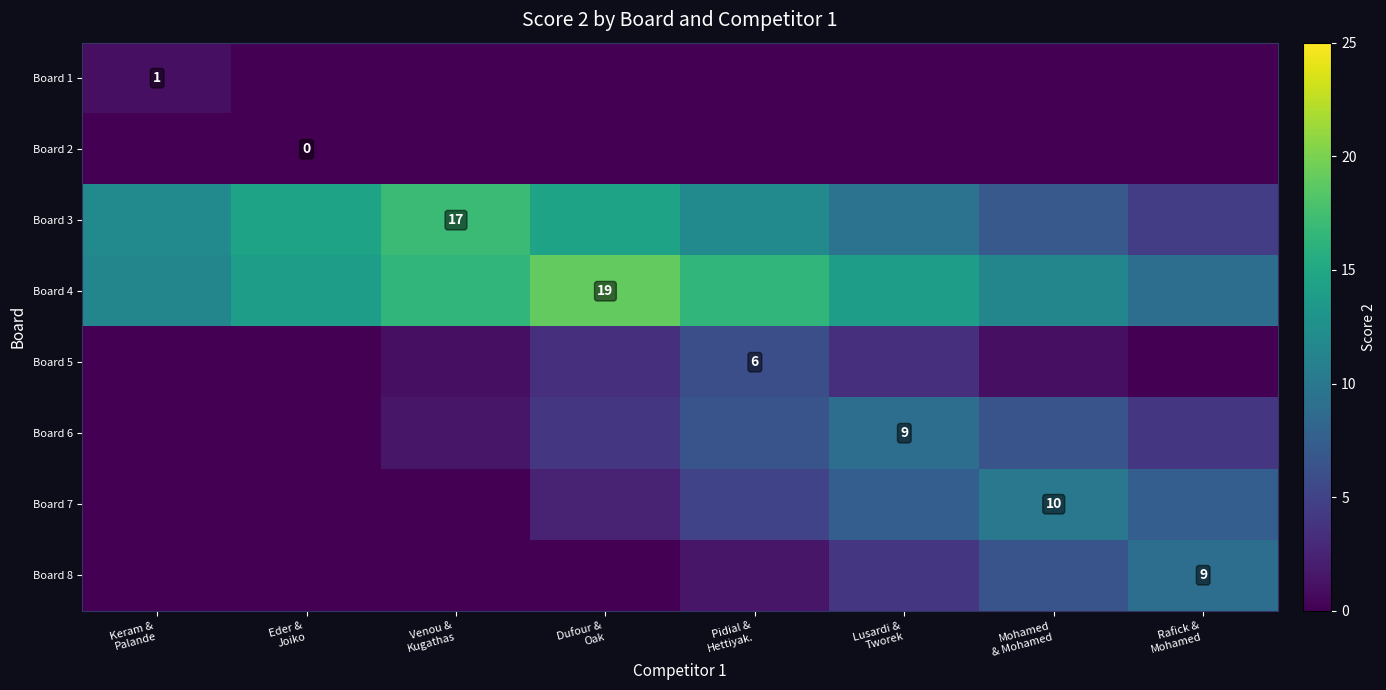

Is it true that Board 1 equals 1.0 at Keram & Palande?

True